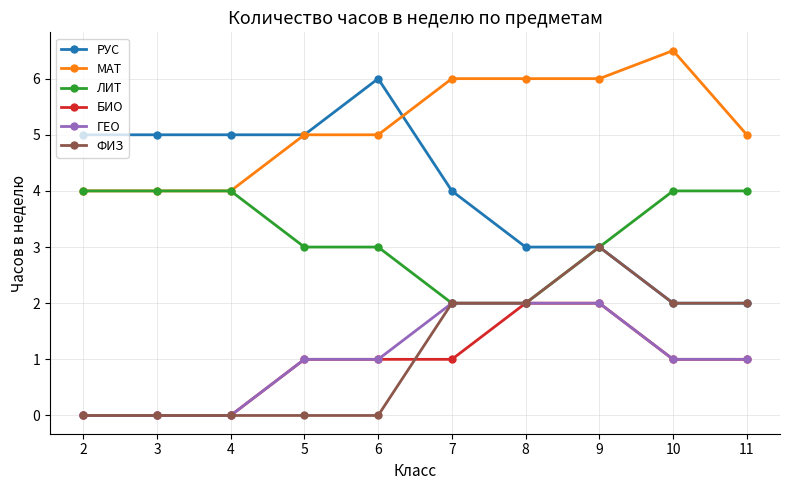

What is the total value across all series at 6?

16.0